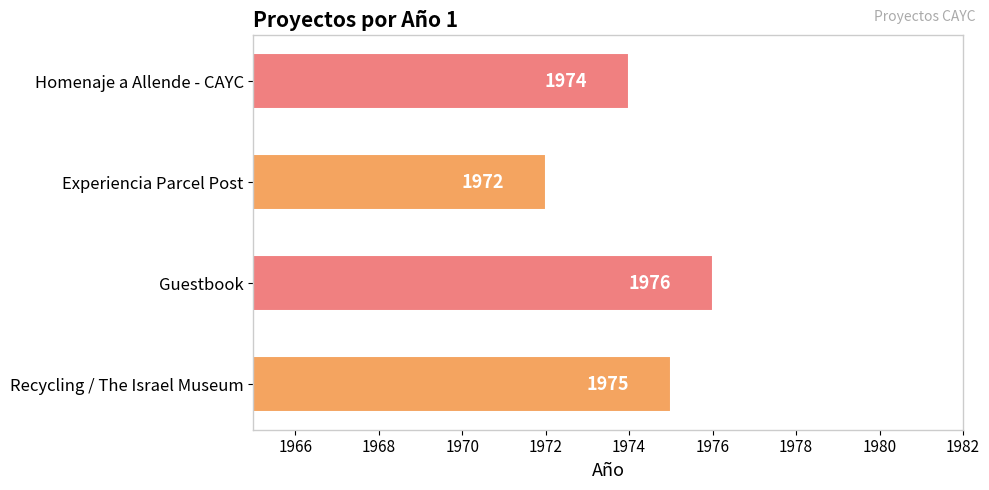

What is the average value?

1974